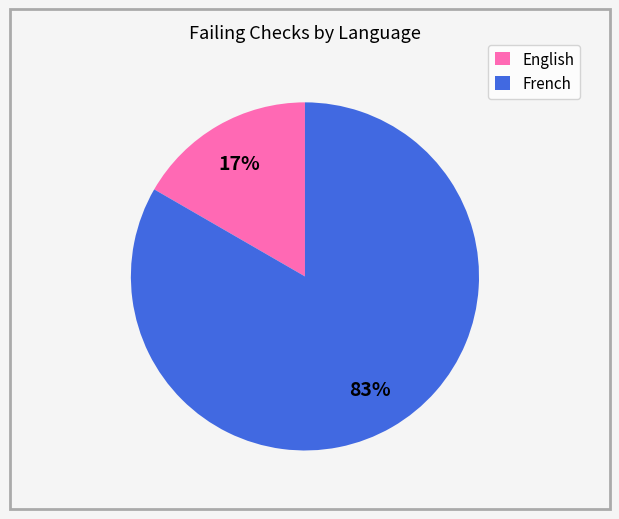

How many slices are in this pie chart?

2